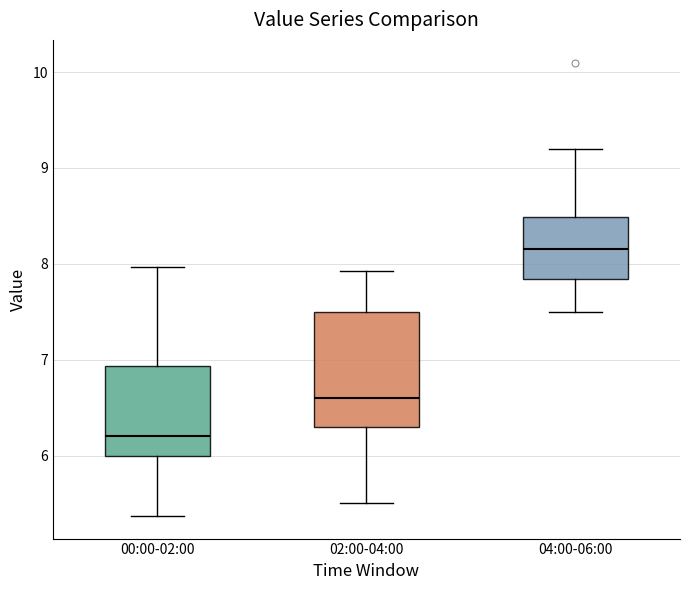

Comparing the boxes themselves (not the whiskers), which one is the tallest?

02:00-04:00